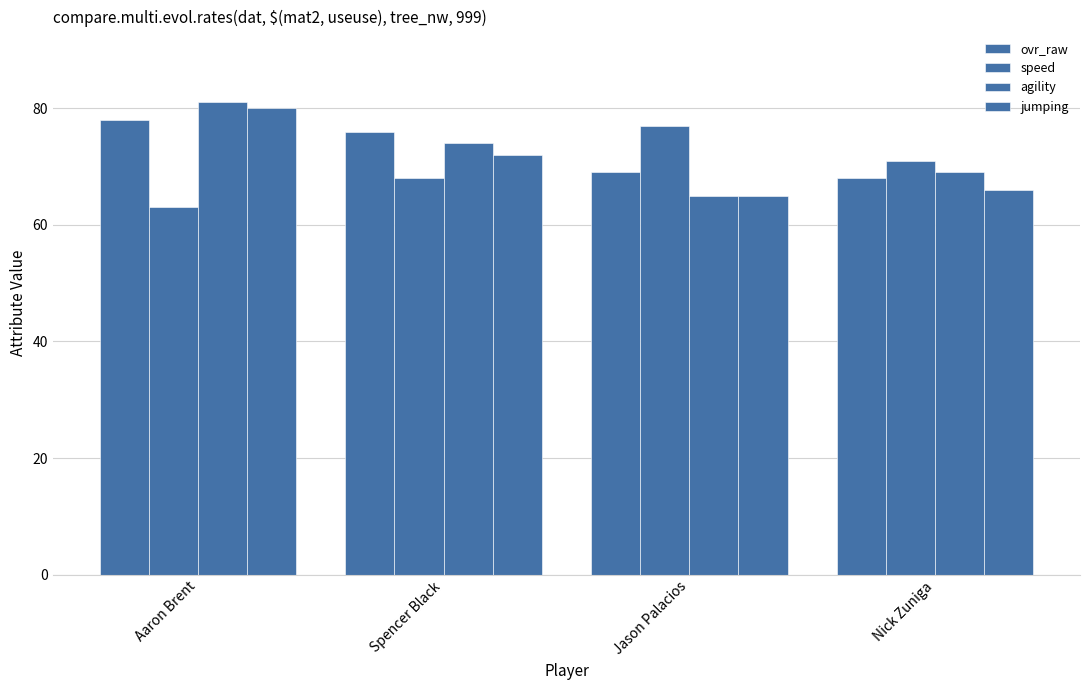

How many values in the speed series are below 71?

2